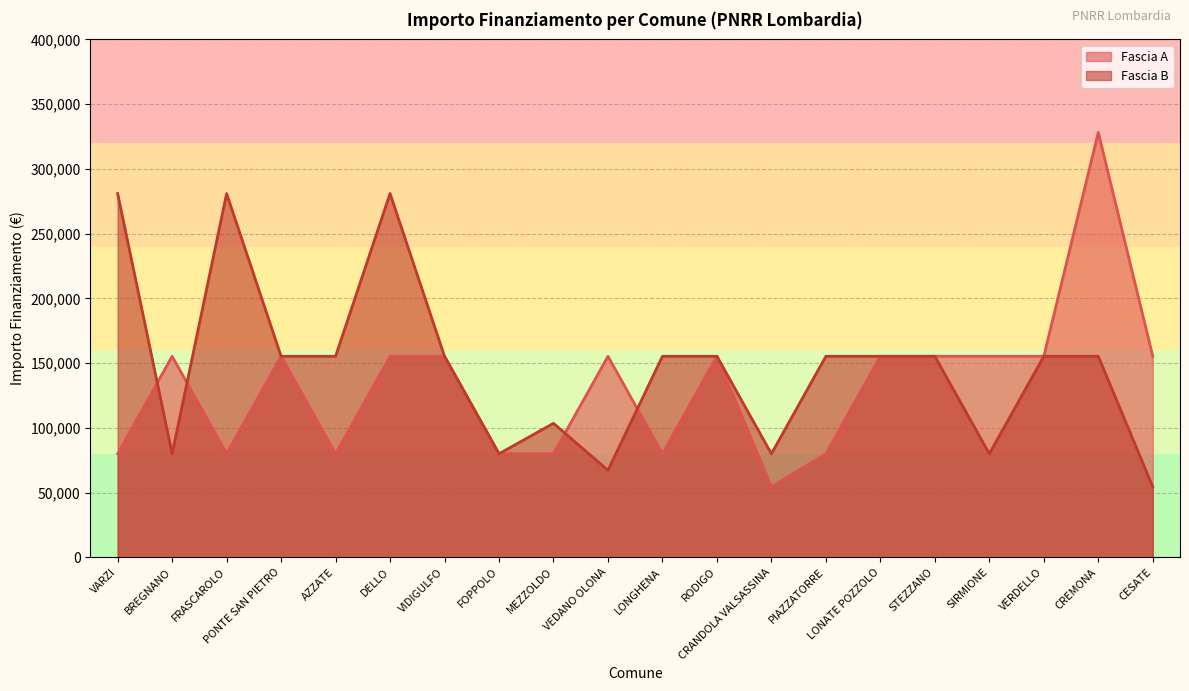

How many lines are shown in the chart?

2